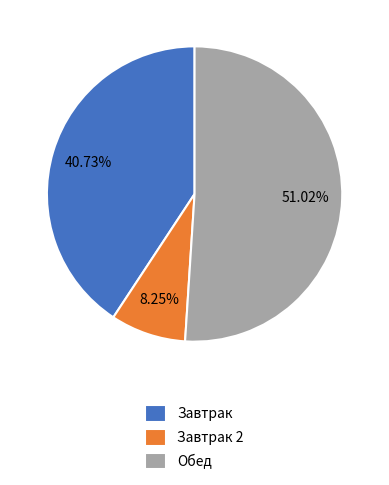

Which has a higher value, Завтрак 2 or Обед?

Обед